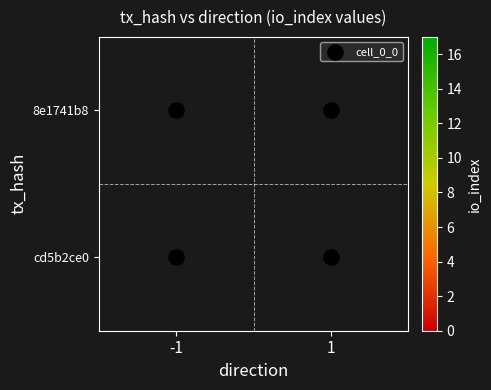

What is the maximum value shown in the chart?

17.0